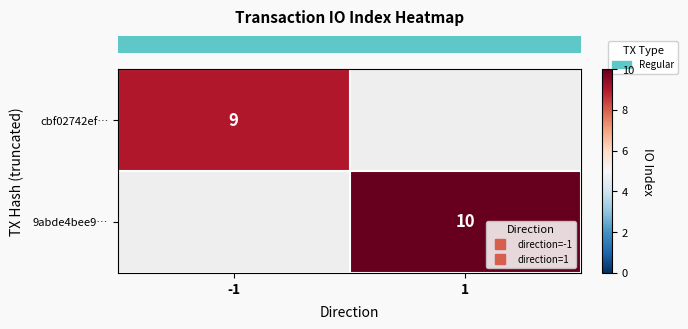

Count the number of categories in the chart.

2